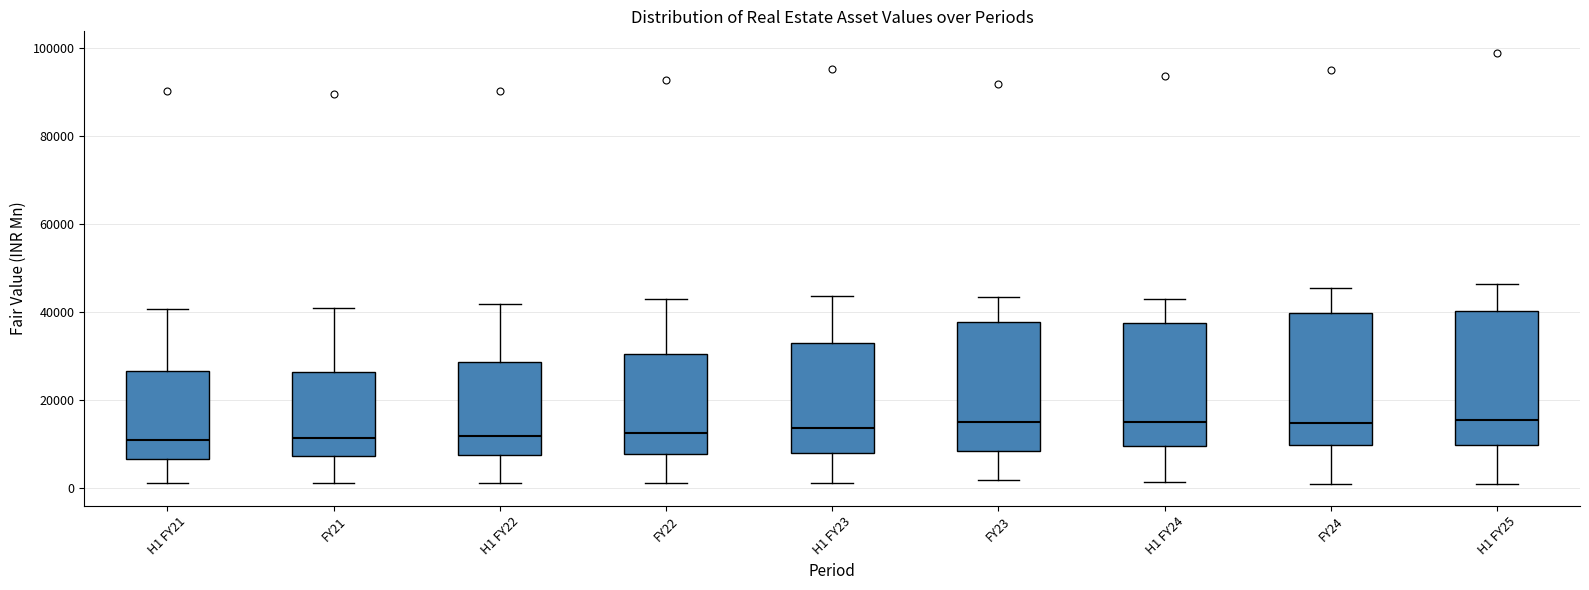

Reading left to right, transcribe this box plot: for each box, give where its median line is, the range the box spans, and where its two whiskers end, as read against the y-axis. The values are not printed on the chart, so give them approximately, as read against the axis.

H1 FY21: median 12000, box 6000 to 26000, whiskers 2000 to 40000
FY21: median 12000, box 8000 to 26000, whiskers 2000 to 40000
H1 FY22: median 12000, box 8000 to 28000, whiskers 2000 to 42000
FY22: median 12000, box 8000 to 30000, whiskers 2000 to 42000
H1 FY23: median 14000, box 8000 to 34000, whiskers 2000 to 44000
FY23: median 14000, box 8000 to 38000, whiskers 2000 to 44000
H1 FY24: median 16000, box 10000 to 38000, whiskers 2000 to 42000
FY24: median 14000, box 10000 to 40000, whiskers 0 to 46000
H1 FY25: median 16000, box 10000 to 40000, whiskers 0 to 46000